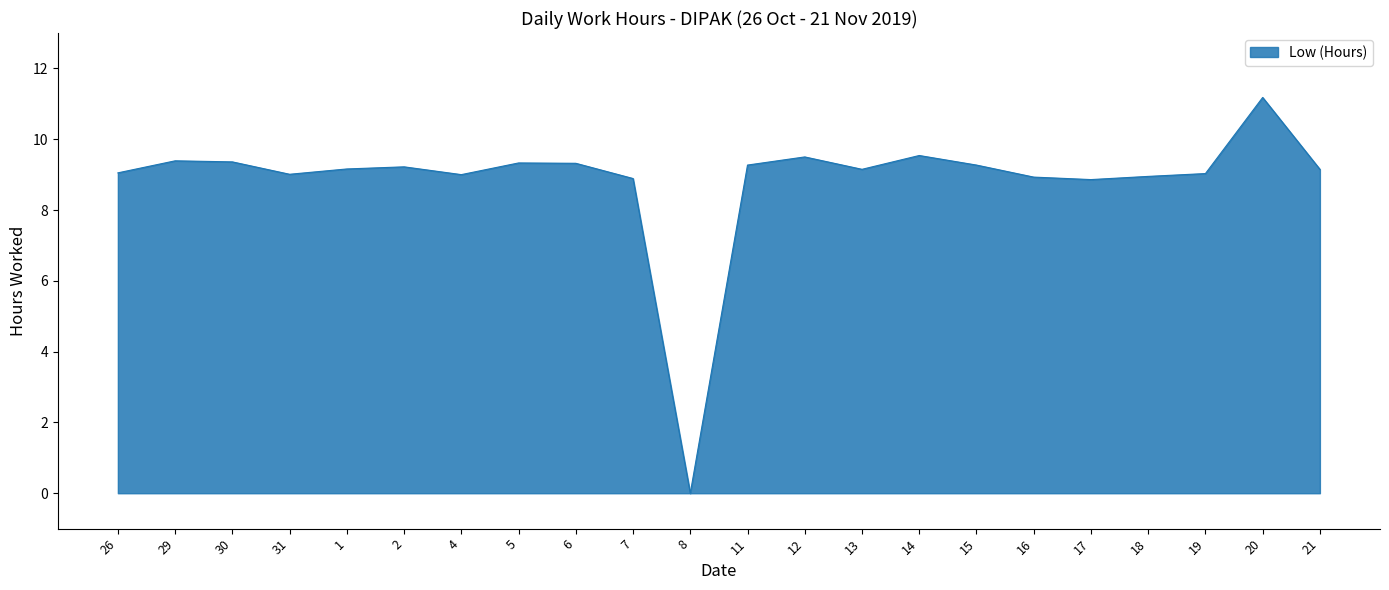

Which has a higher value, 15 or 17?

15